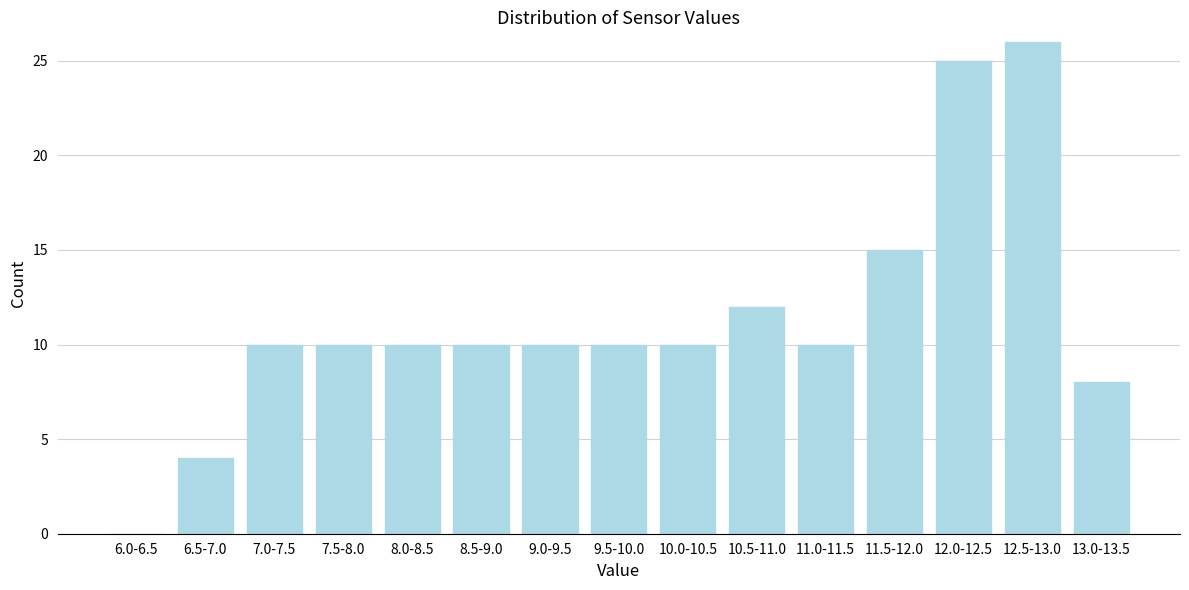

Reading left to right, what are all the values shown in this chart?

6.0-6.5=0	6.5-7.0=4	7.0-7.5=10	7.5-8.0=10	8.0-8.5=10	8.5-9.0=10	9.0-9.5=10	9.5-10.0=10	10.0-10.5=10	10.5-11.0=12	11.0-11.5=10	11.5-12.0=15	12.0-12.5=25	12.5-13.0=26	13.0-13.5=8